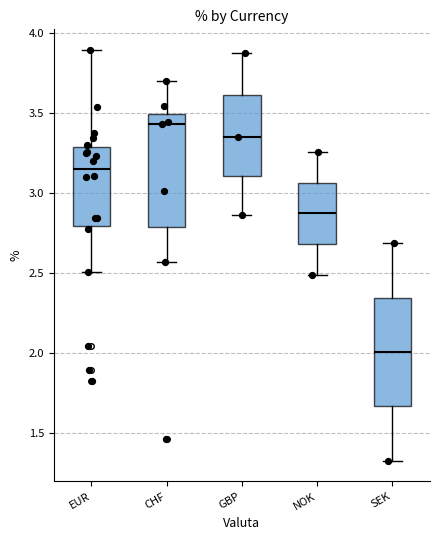

Reading left to right, read every box against the y-axis: the position of its median line, the range the box covers, and the ends of its whiskers. The values are not printed on the chart, so give them approximately, as read against the axis.

EUR: median 3.15, box 2.80 to 3.30, whiskers 2.50 to 3.90
CHF: median 3.45, box 2.80 to 3.50, whiskers 2.55 to 3.70
GBP: median 3.35, box 3.10 to 3.60, whiskers 2.85 to 3.90
NOK: median 2.85, box 2.70 to 3.05, whiskers 2.50 to 3.25
SEK: median 2.00, box 1.65 to 2.35, whiskers 1.35 to 2.70